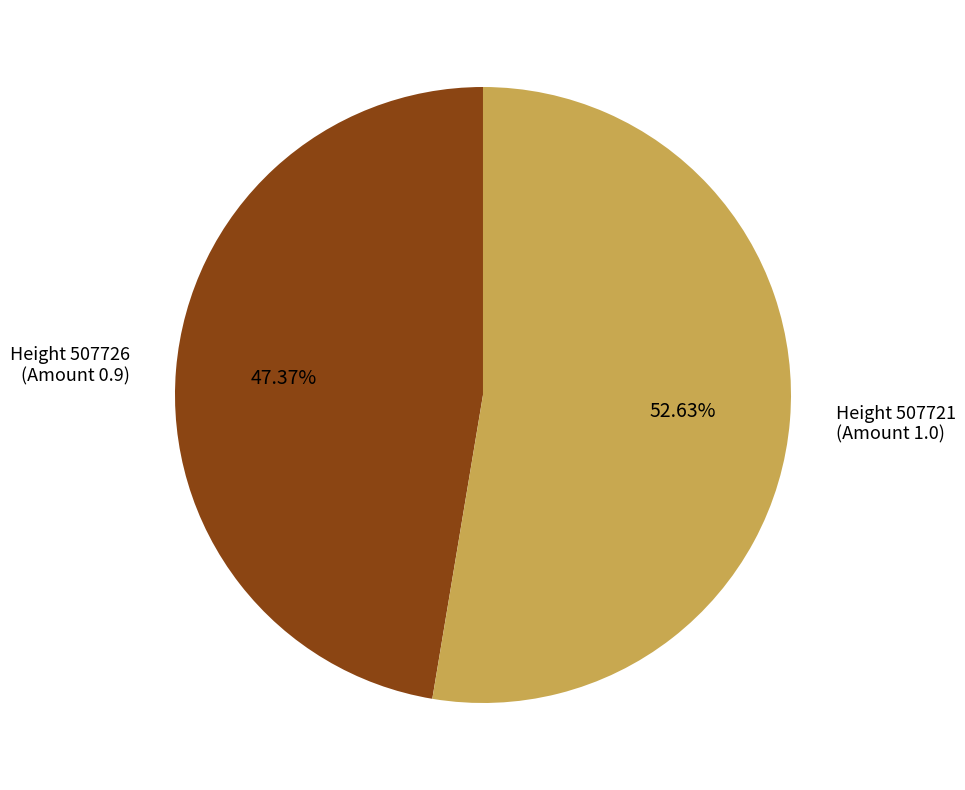

What is the smallest slice in the pie chart?

Height 507726